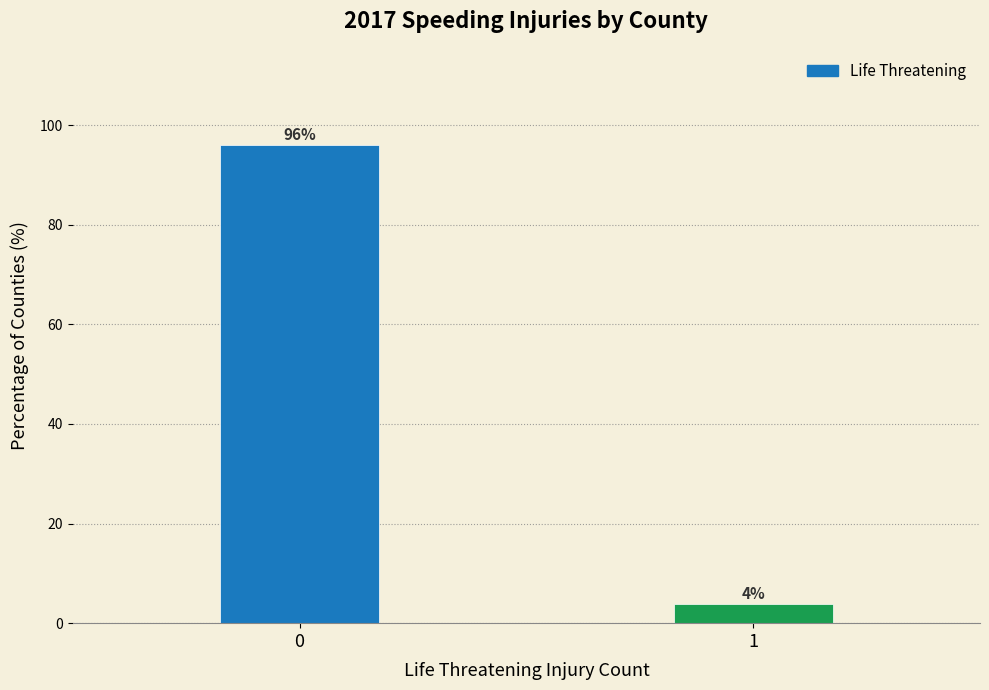

What value does the data have at 1?

3.9